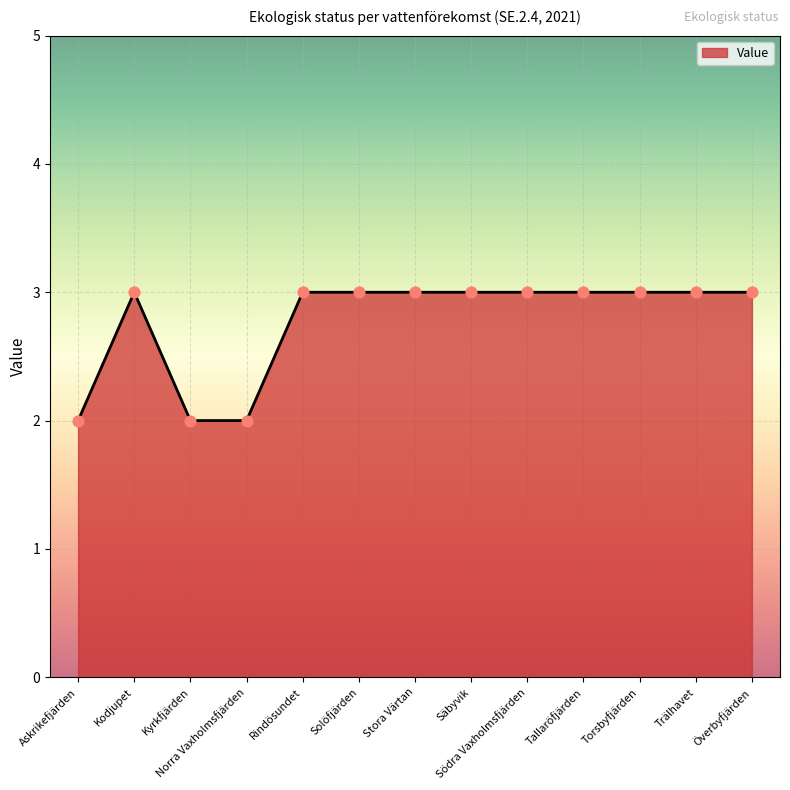

Approximately how many times larger is the value at Askrikefjärden compared to Solöfjärden?

0.7